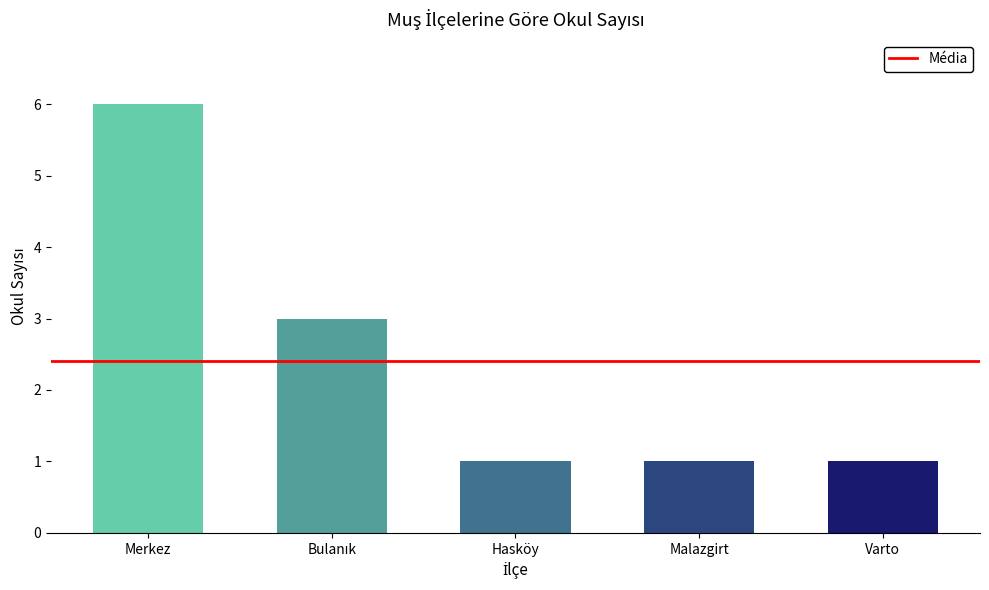

What is the difference between the maximum and minimum values?

5